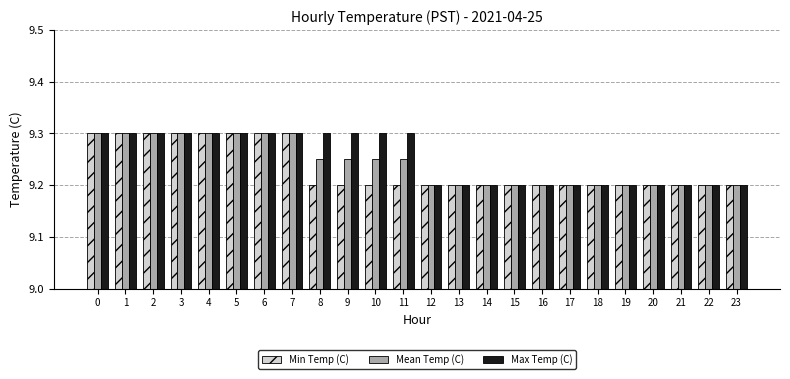

Rank the series by their average value, from highest to lowest.

Max Temp (C), Mean Temp (C), Min Temp (C)